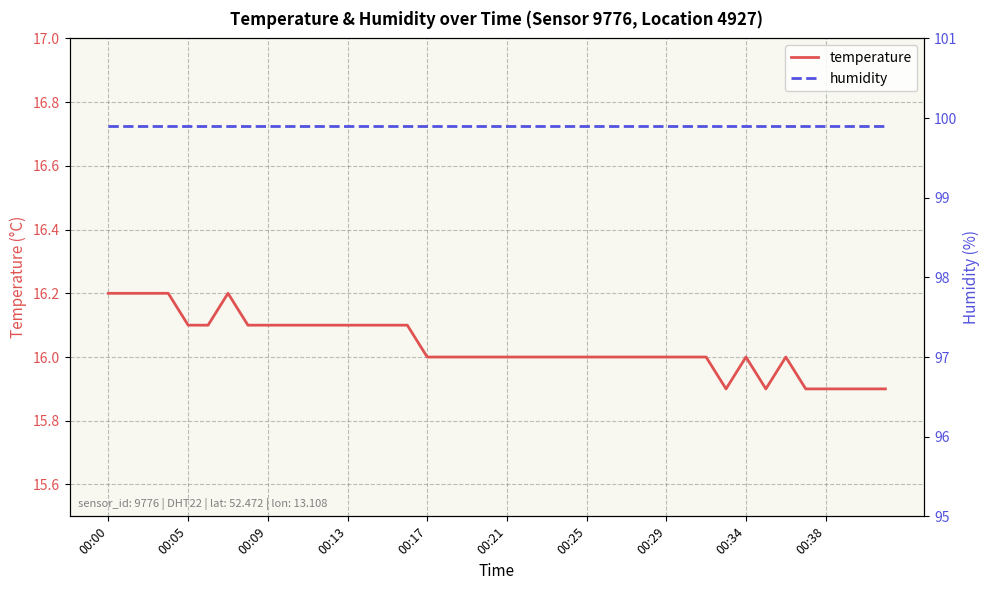

At how many categories does at least one series exceed 57?

40